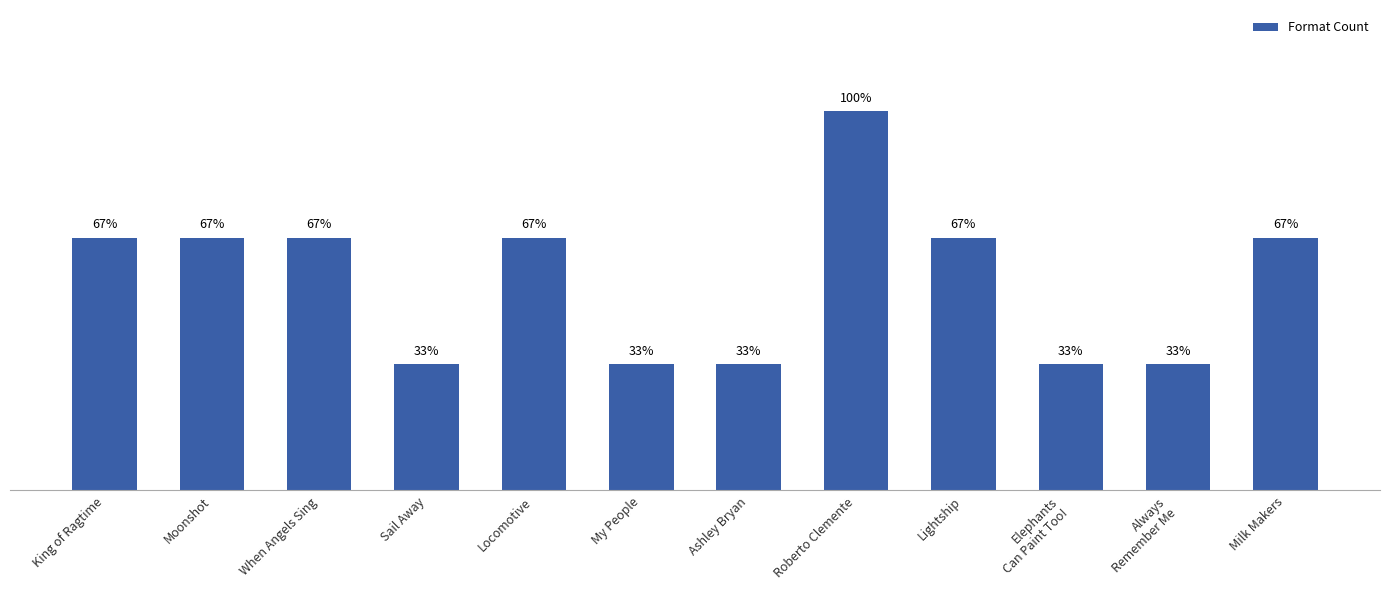

At which category does the chart reach its peak across all series?

Roberto Clemente